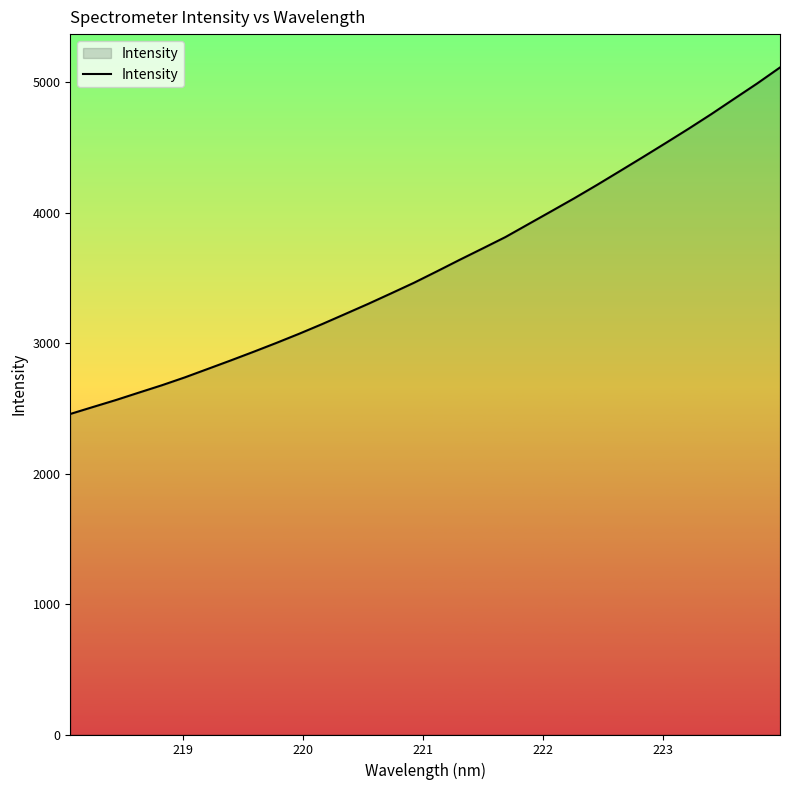

What is the smallest value displayed?

2456.8